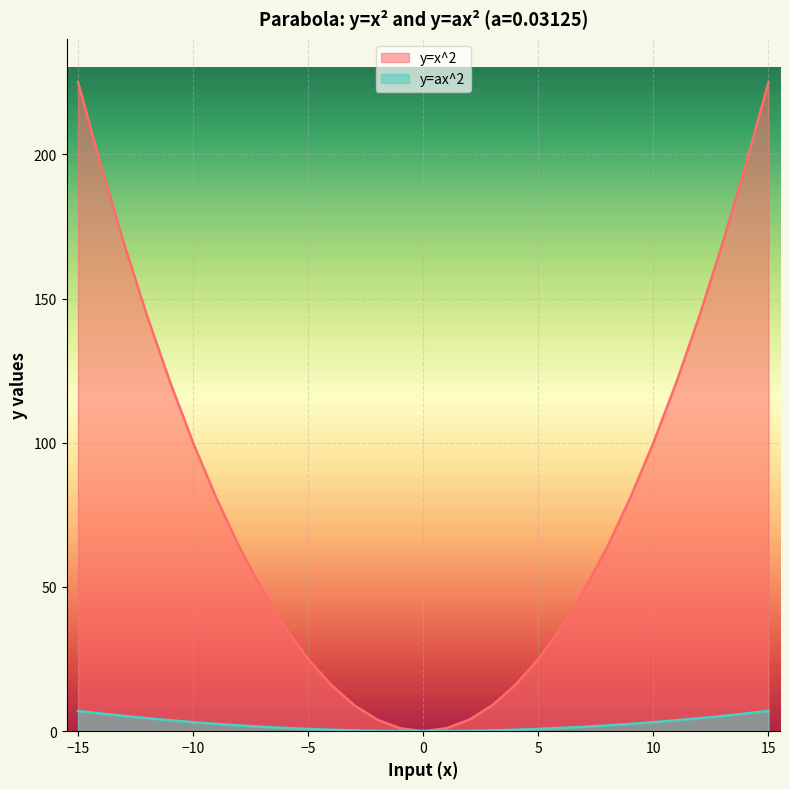

List the series in order of their peak value, highest first.

y=x^2, y=ax^2